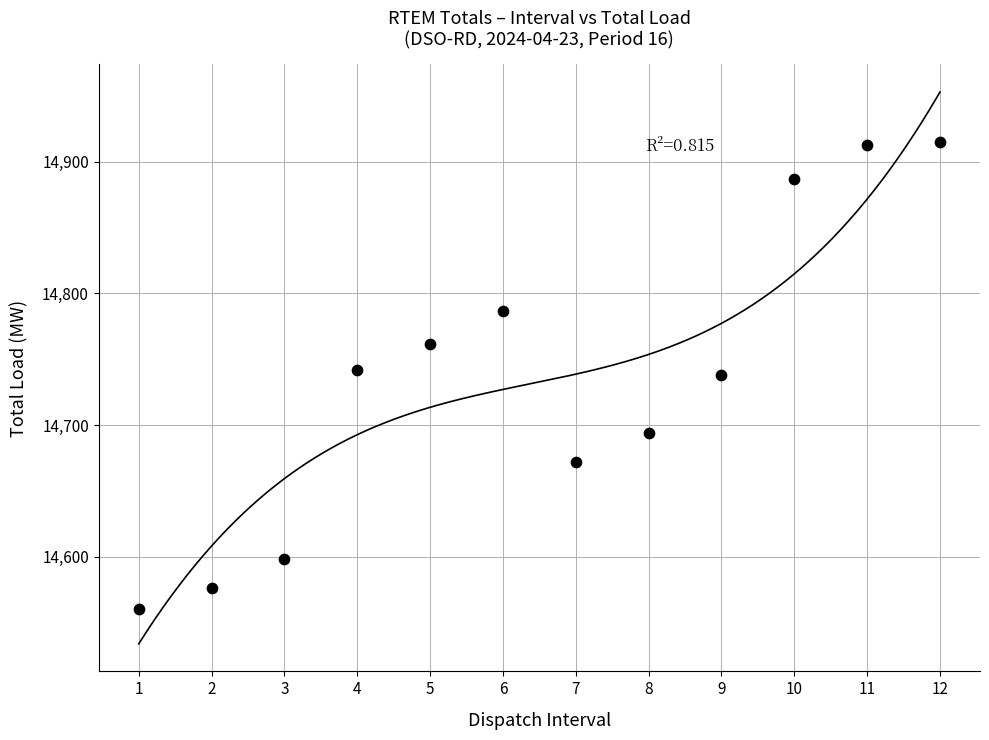

What is the average X value?

6.5